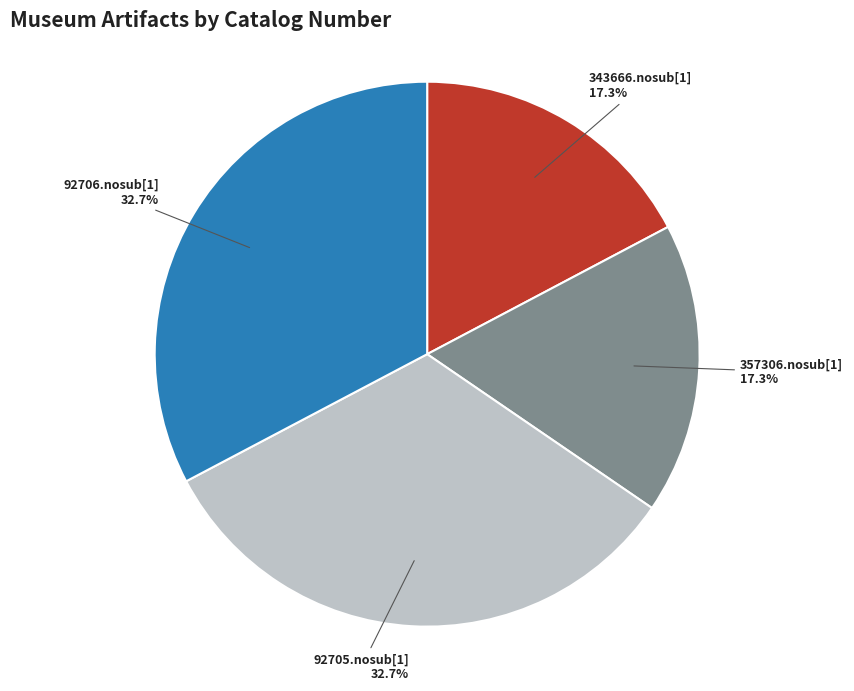

To the nearest percent, what percentage of the pie is 343666.nosub[1]?

17%